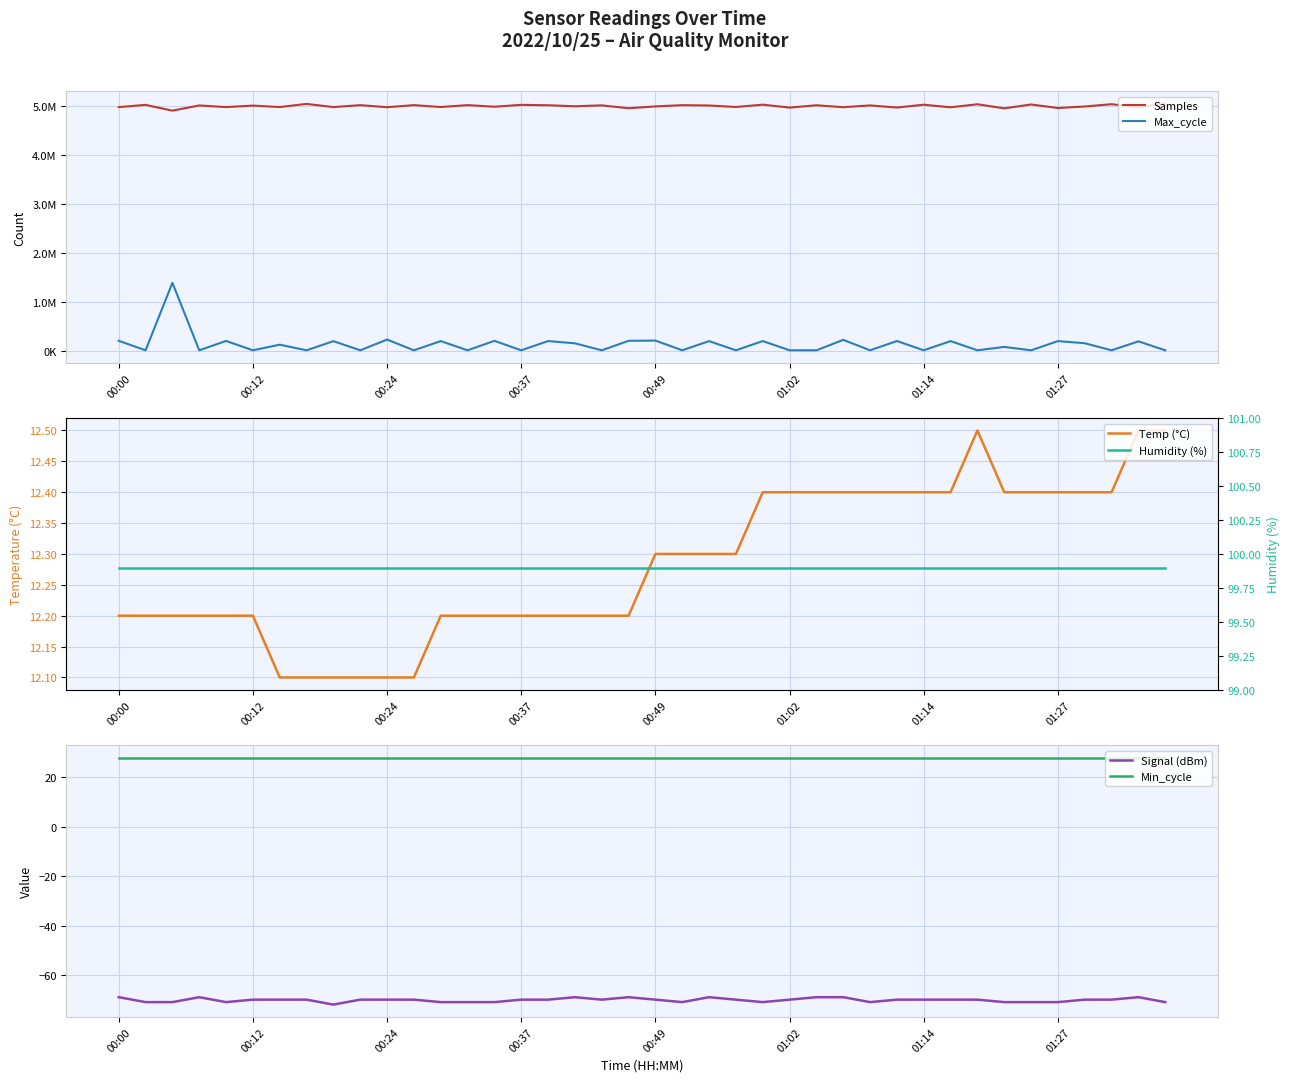

What is the difference between the maximum and minimum values in the Signal (dBm) series?

3